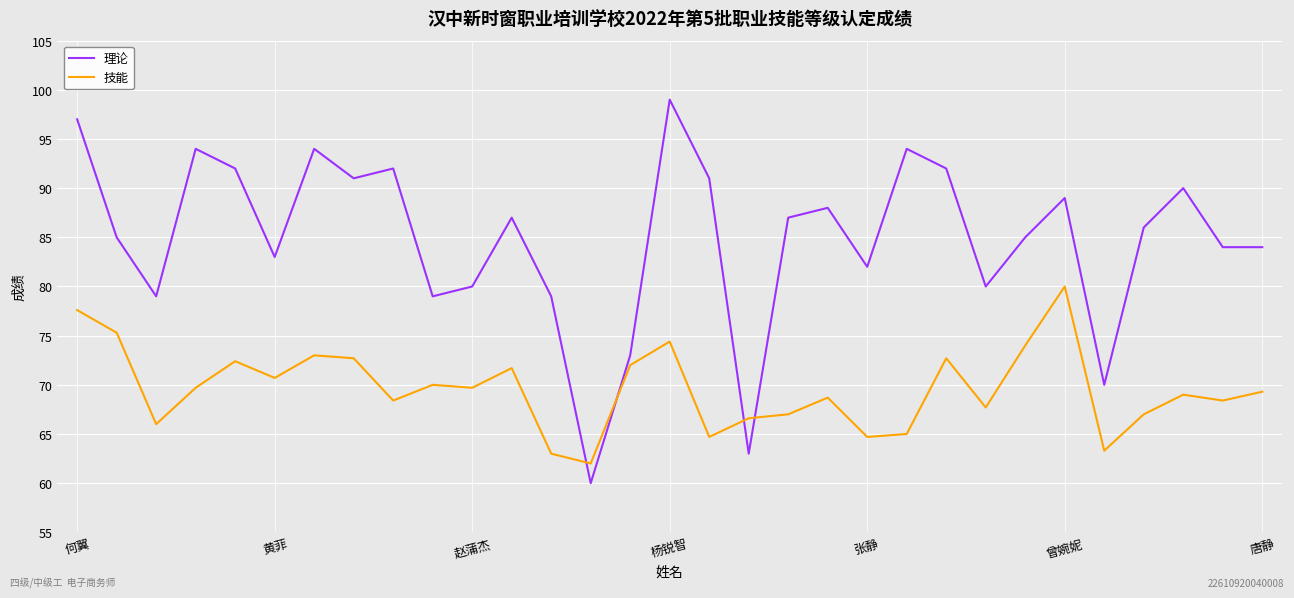

What is the difference between the maximum and minimum values in the 技能 series?

18.0